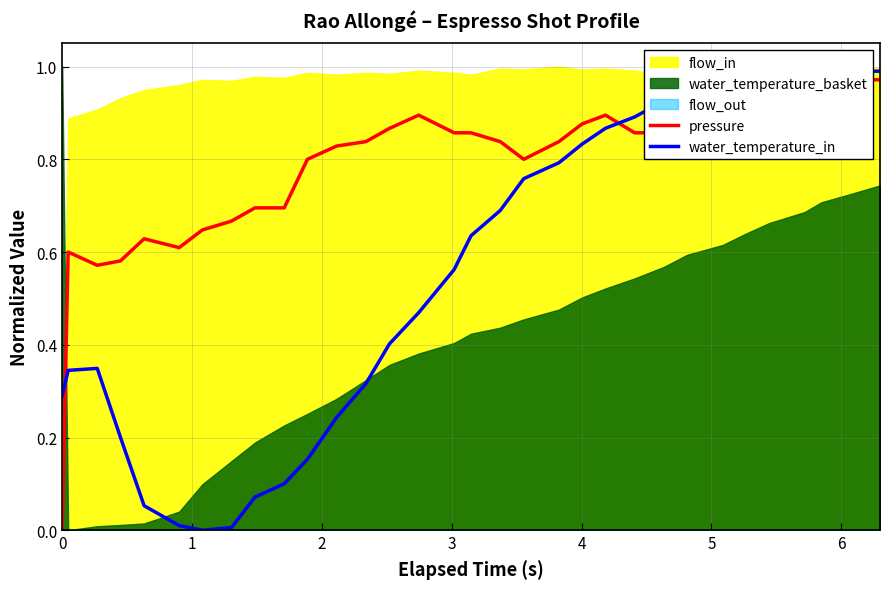

Which series has the largest range (max minus min)?

water_temperature_in